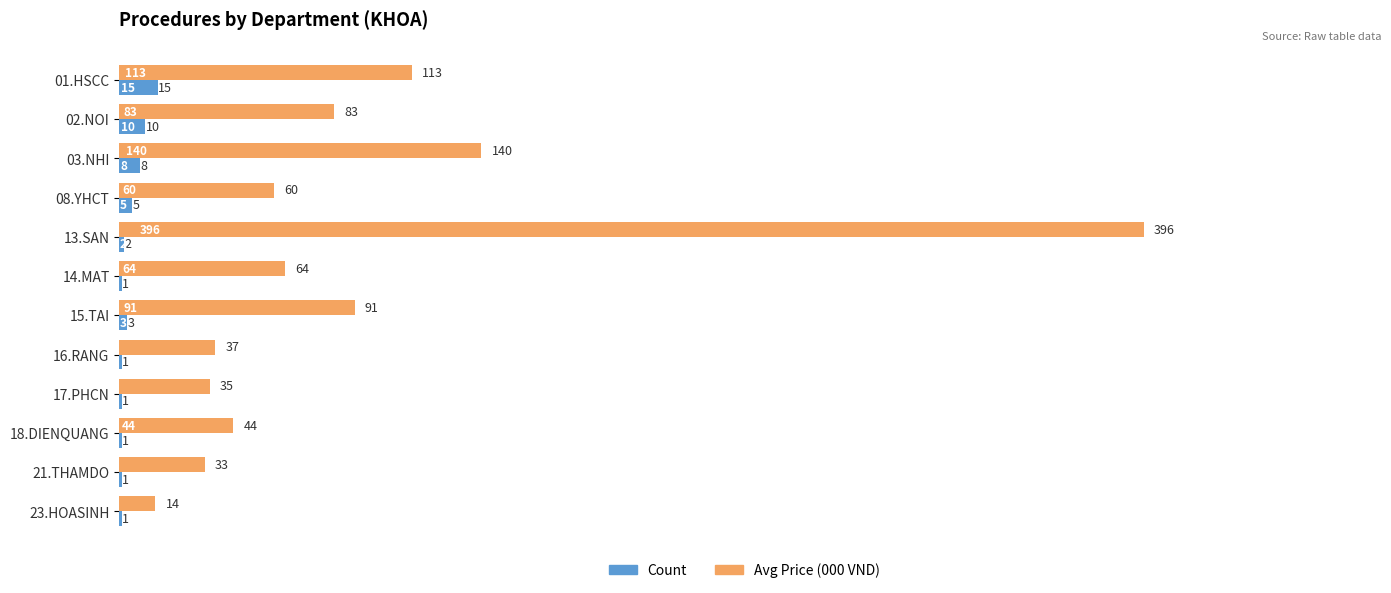

Between 13.SAN and 18.DIENQUANG, which series saw the biggest shift?

Avg Price (000 VND)